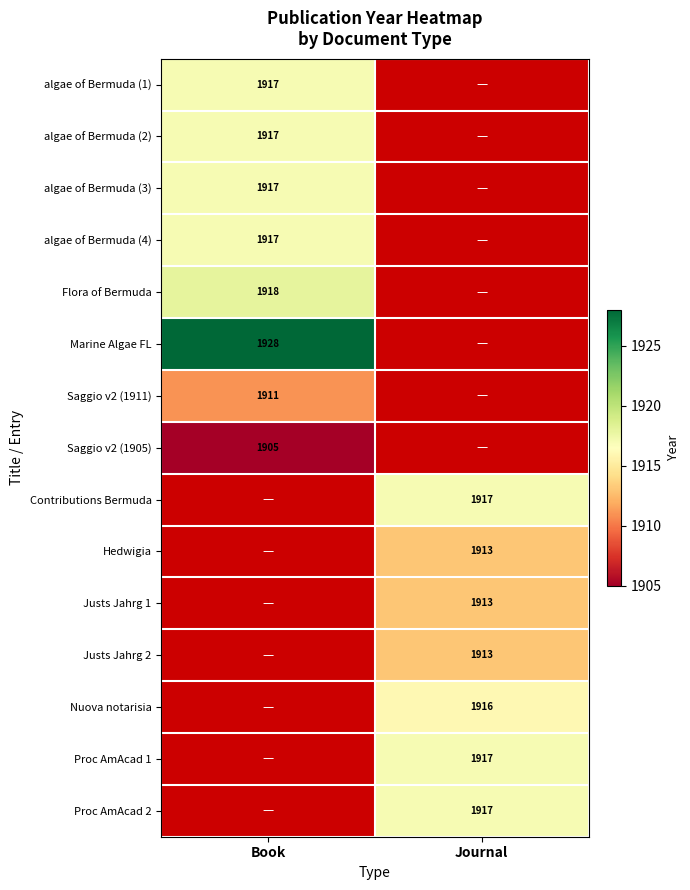

Is it true that Flora of Bermuda equals 1918 at Book?

True